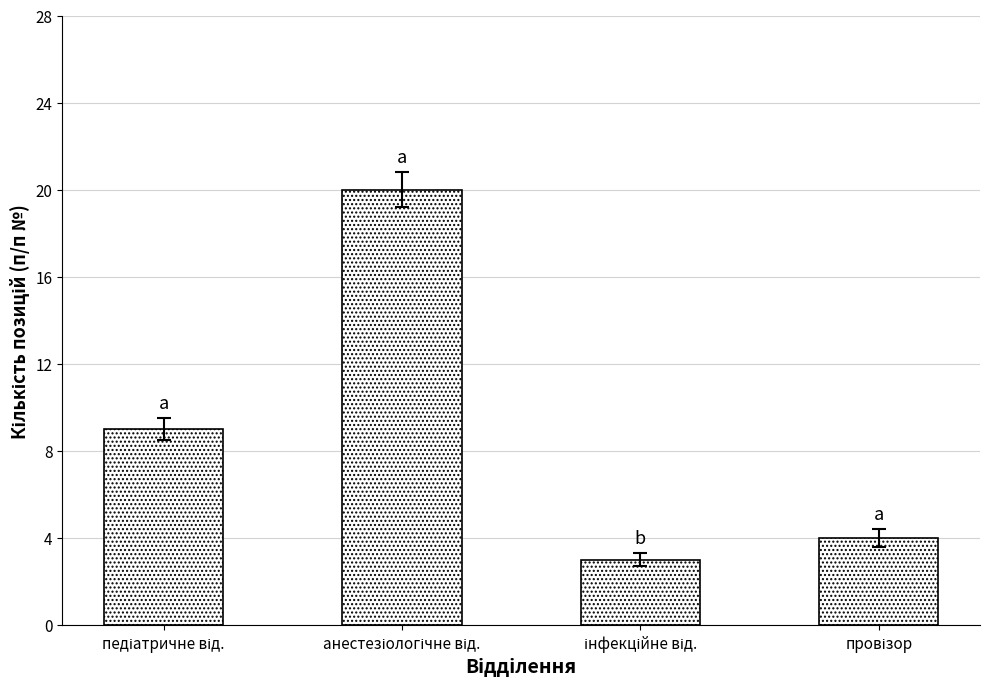

What is the difference between the second highest and second lowest values?

5